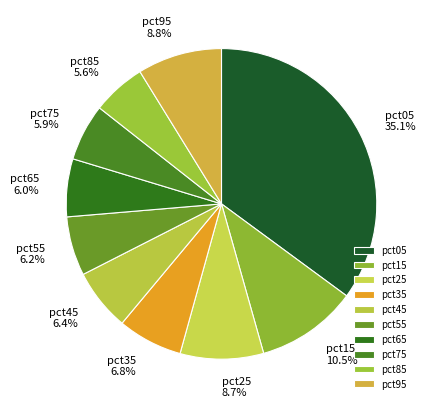

Does any single category account for the majority?

No